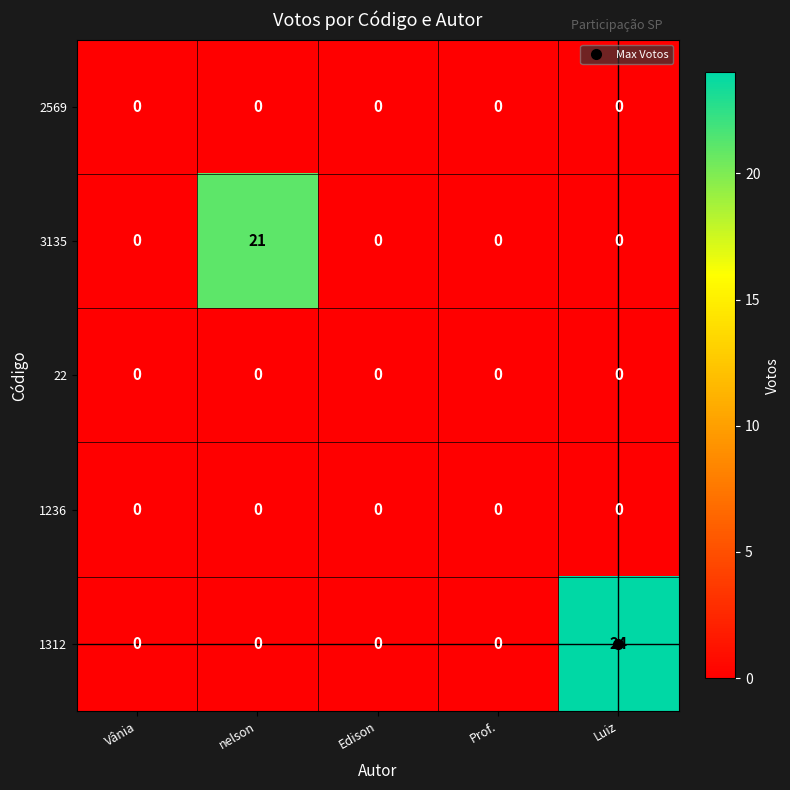

The 1312 series shows 11 at Edison. True or false?

False